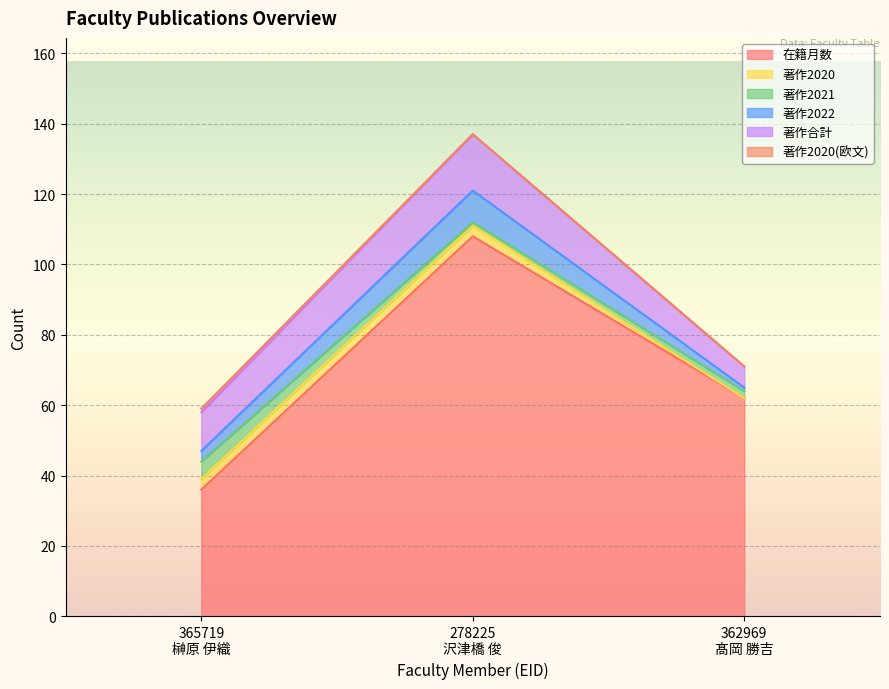

Reading left to right, what are all the values shown in this chart?

在籍月数: 365719
榊原 伊織=36	278225
沢津橋 俊=108	362969
髙岡 勝吉=62
著作2020: 365719
榊原 伊織=3	278225
沢津橋 俊=3	362969
髙岡 勝吉=0
著作2021: 365719
榊原 伊織=5	278225
沢津橋 俊=1	362969
髙岡 勝吉=2
著作2022: 365719
榊原 伊織=3	278225
沢津橋 俊=9	362969
髙岡 勝吉=1
著作合計: 365719
榊原 伊織=11	278225
沢津橋 俊=16	362969
髙岡 勝吉=6
著作2020(欧文): 365719
榊原 伊織=1	278225
沢津橋 俊=0	362969
髙岡 勝吉=0